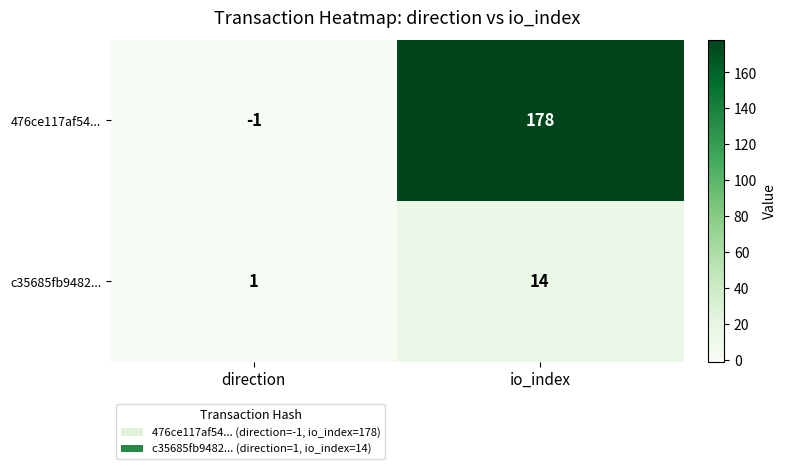

At how many categories does at least one series exceed 156?

1